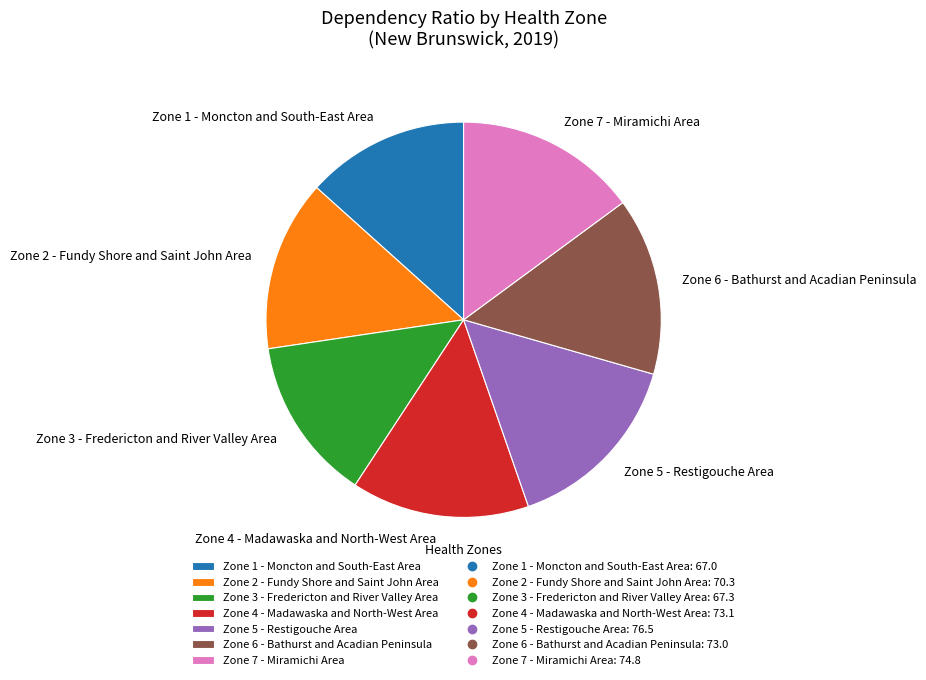

How many slices are in this pie chart?

7